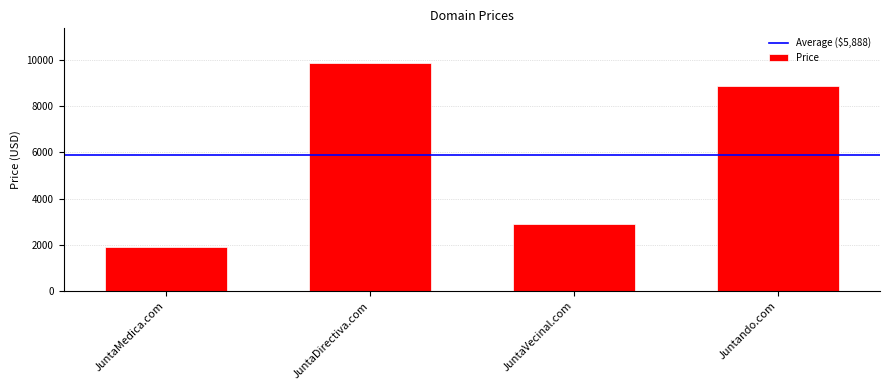

What is the average value?

5888